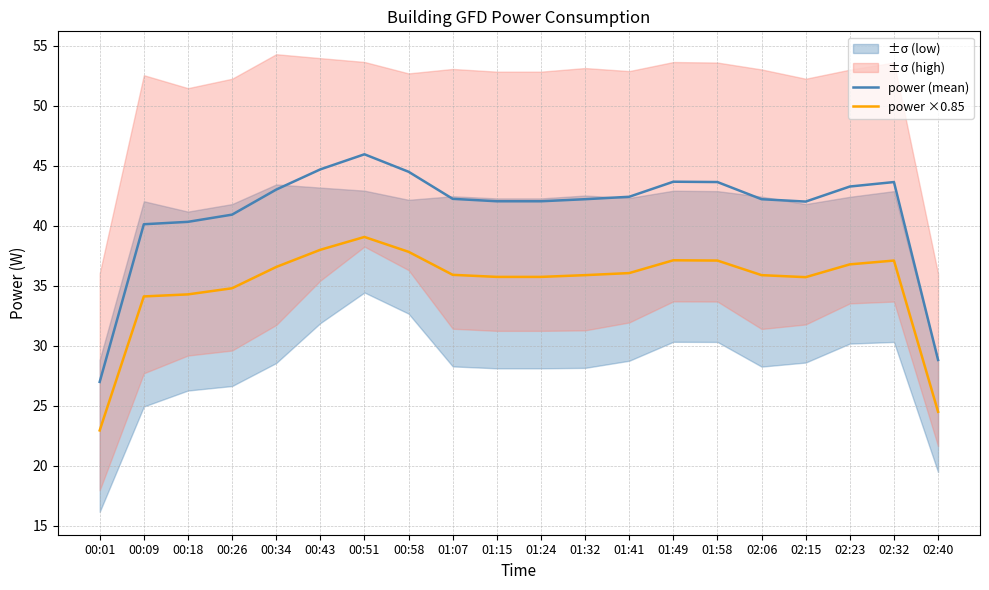

At which category does power ×0.85 reach its first local valley?

01:24